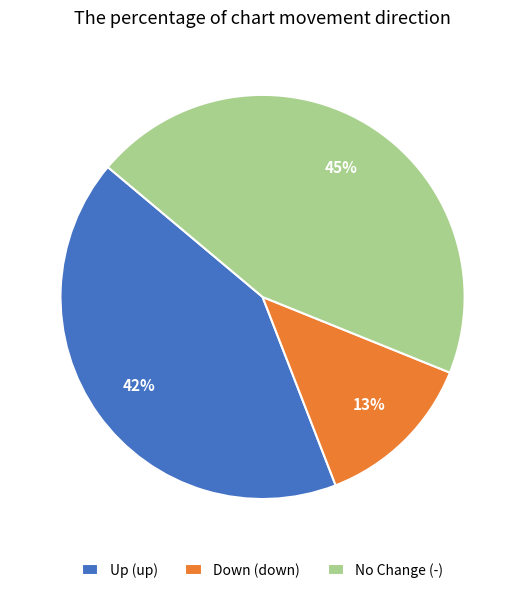

Does any single category account for the majority?

No